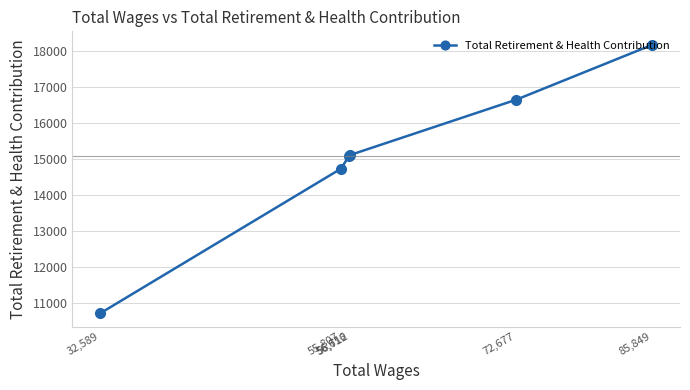

What is the label of the 1st point from the left?

32,589